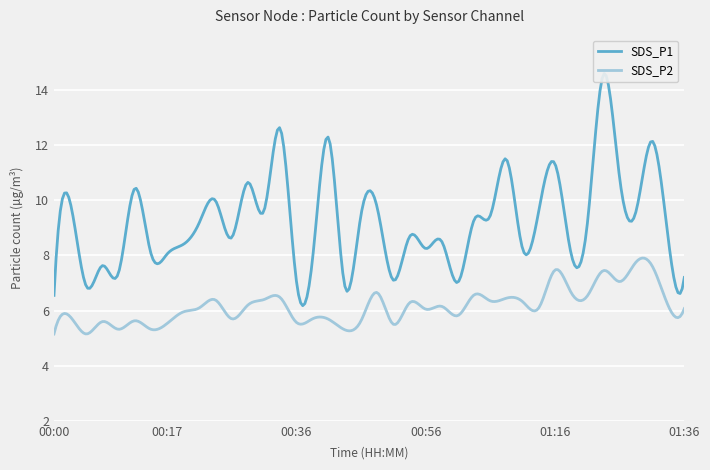

True or false: SDS_P1 and SDS_P2 intersect in this chart.

False